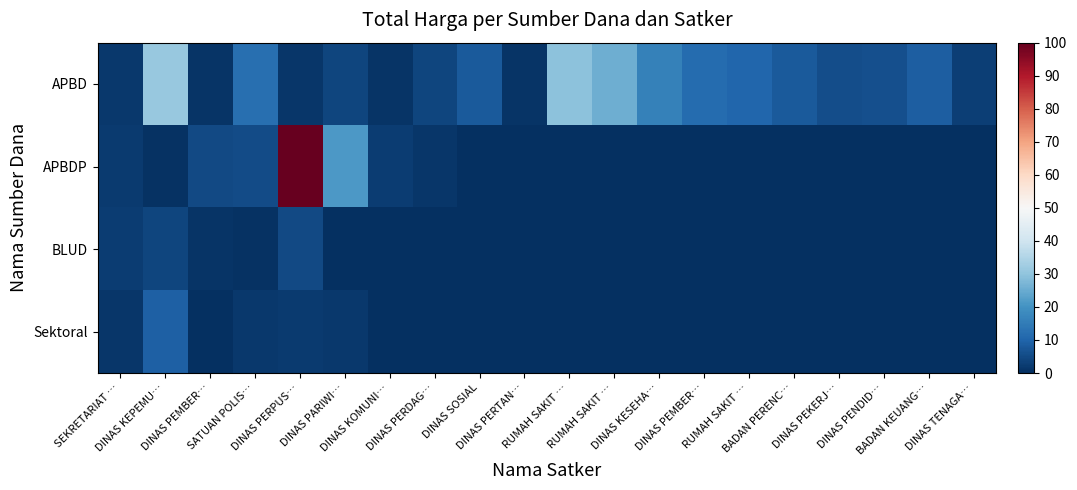

Which label corresponds to the largest value in the chart?

DINAS PERPUS…